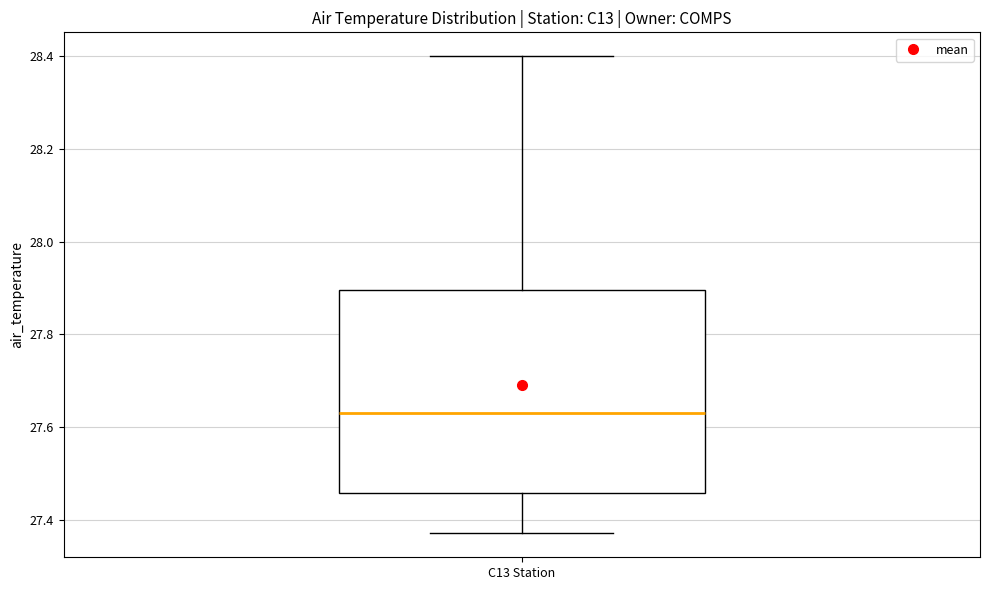

Where is the upper edge of the box for C13 Station on the y-axis? The values are not printed on the chart, so give them approximately, as read against the axis.

27.90